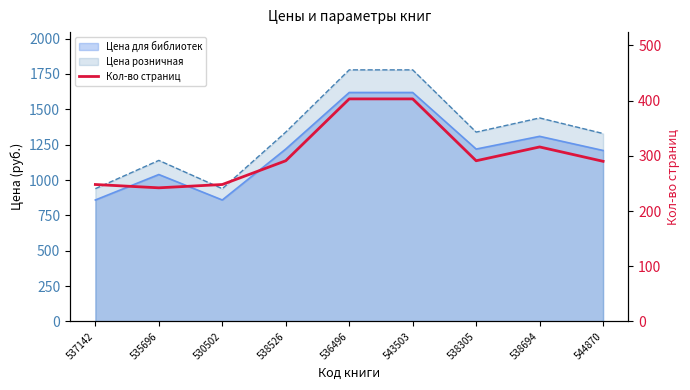

Reading left to right, extract all data points from this chart.

537142=248	535696=242	530502=248	538526=291	536496=403	543503=403	538305=291	538694=316	544870=290